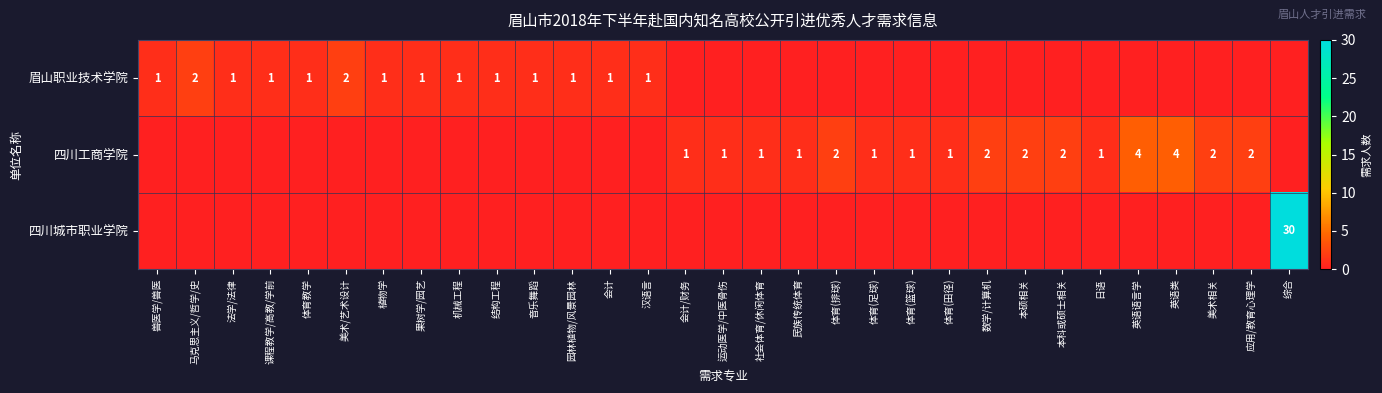

What is the total value across all series at 体育(足球)?

1